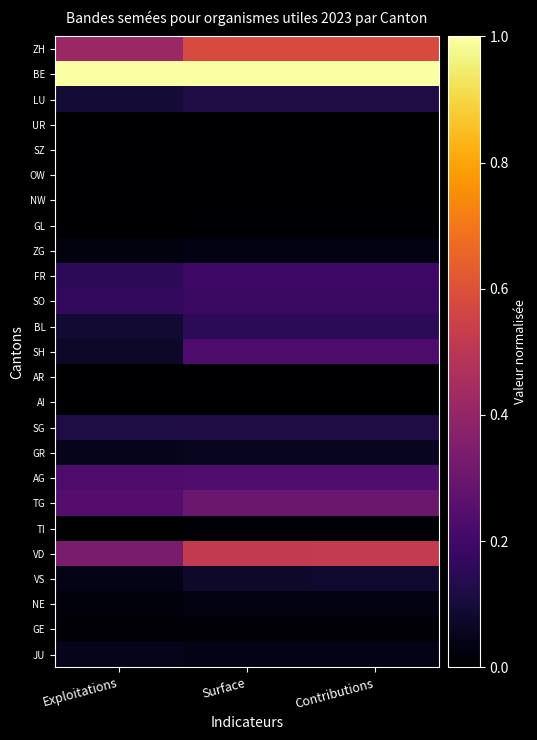

At Contributions, list the series in order from largest to smallest.

BE, ZH, VD, TG, AG, SH, FR, SO, BL, SG, LU, VS, GR, JU, ZG, NE, GE, TI, NW, UR, SZ, OW, GL, AR, AI